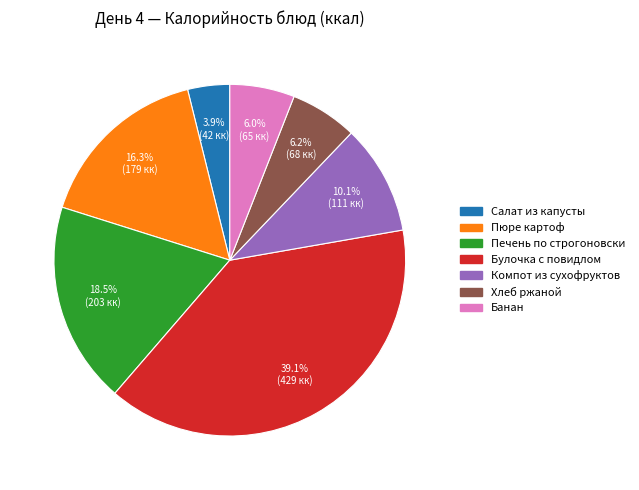

To the nearest percent, what is the average slice percentage?

14%